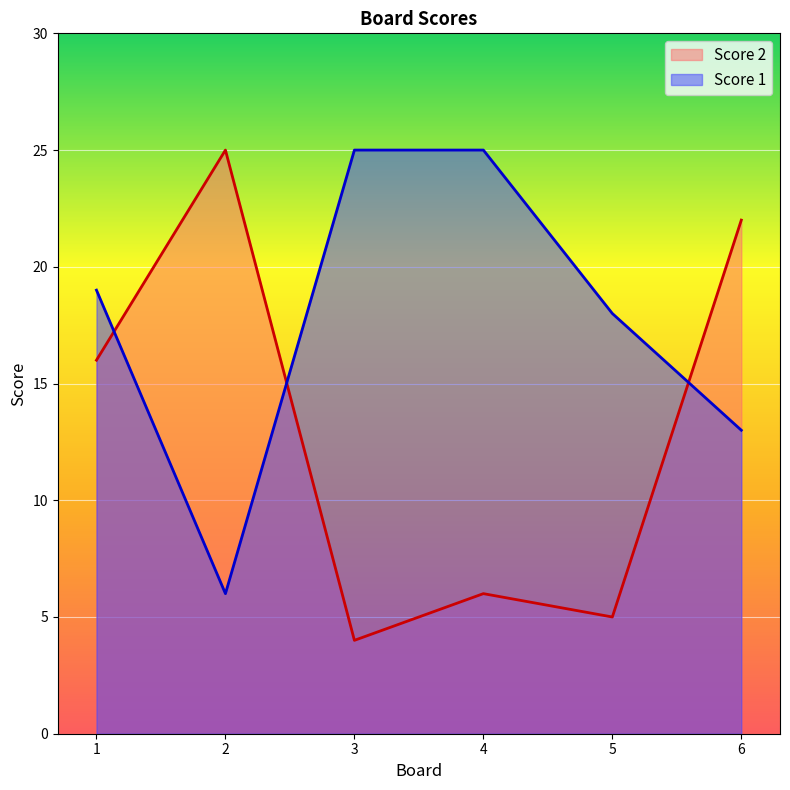

Is the value of Score 1 at 4 greater than the value of Score 2 at 2?

No